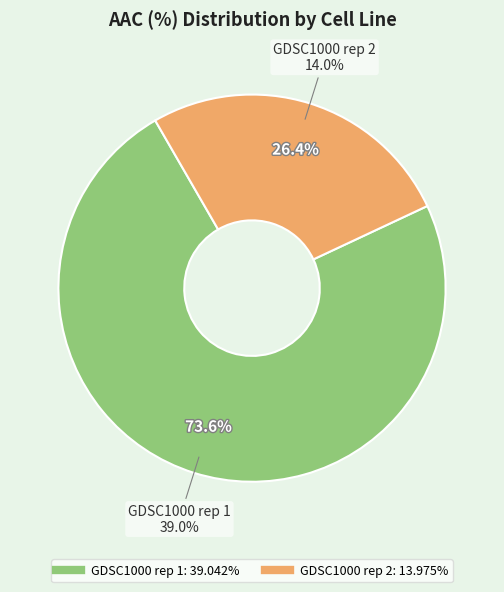

How much of the chart is everything except GDSC1000 rep 2?

73.6%